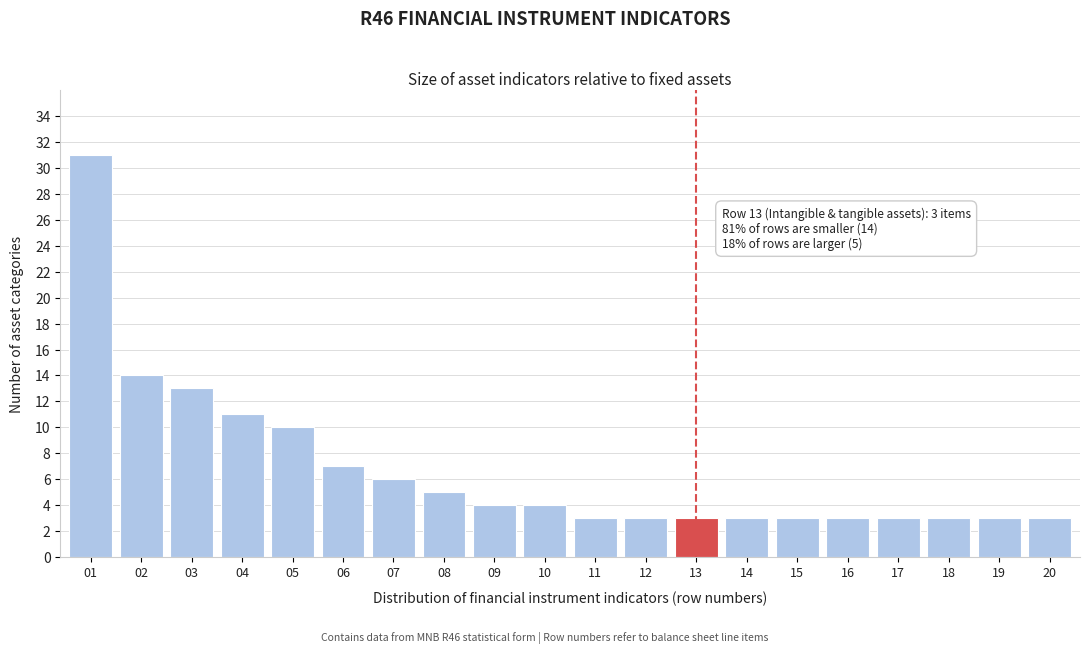

Reading left to right, extract all data points from this chart.

01=31	02=14	03=13	04=11	05=10	06=7	07=6	08=5	09=4	10=4	11=3	12=3	13=3	14=3	15=3	16=3	17=3	18=3	19=3	20=3